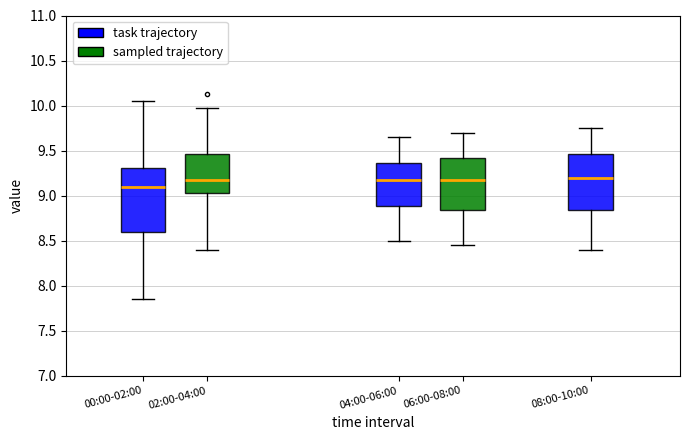

Reading left to right, transcribe this box plot: for each box, give where its median line is, the range the box spans, and where its two whiskers end, as read against the y-axis. The values are not printed on the chart, so give them approximately, as read against the axis.

00:00-02:00: median 9.10, box 8.60 to 9.30, whiskers 7.85 to 10.05
02:00-04:00: median 9.20, box 9.05 to 9.45, whiskers 8.40 to 9.95
04:00-06:00: median 9.20, box 8.90 to 9.35, whiskers 8.50 to 9.65
06:00-08:00: median 9.20, box 8.85 to 9.40, whiskers 8.45 to 9.70
08:00-10:00: median 9.20, box 8.85 to 9.45, whiskers 8.40 to 9.75